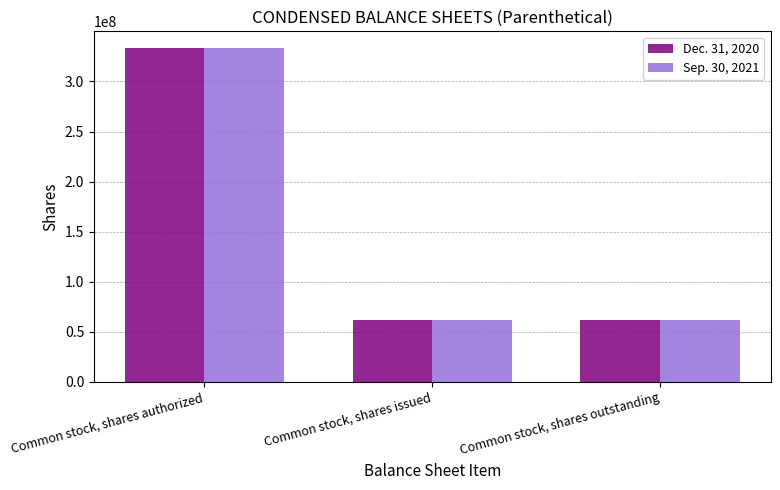

Which label corresponds to the largest value in the chart?

Common stock, shares authorized